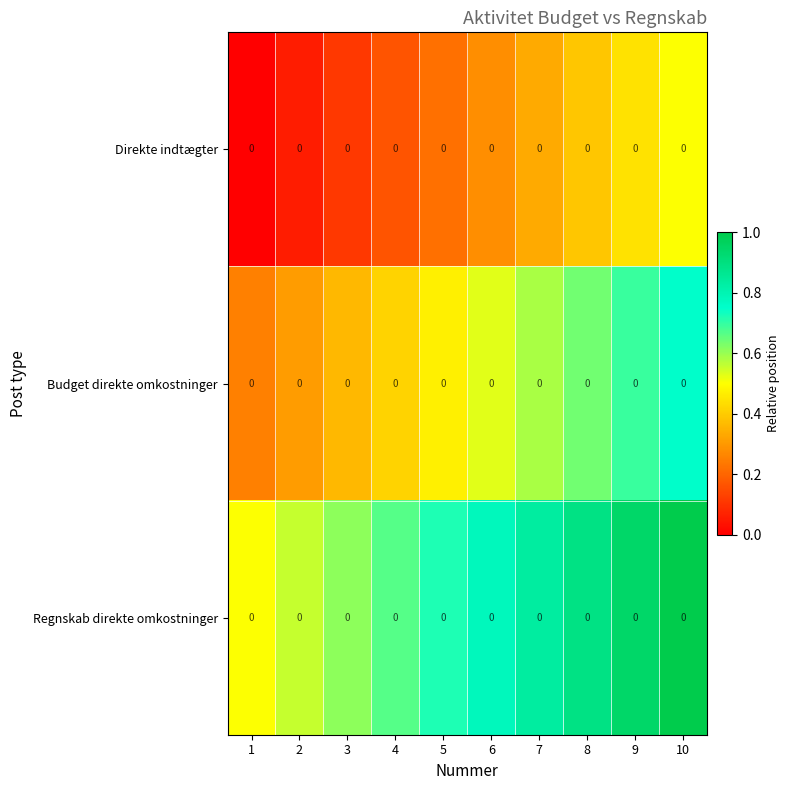

Rank the series by their average value, from highest to lowest.

Regnskab direkte omkostninger, Budget direkte omkostninger, Direkte indtægter